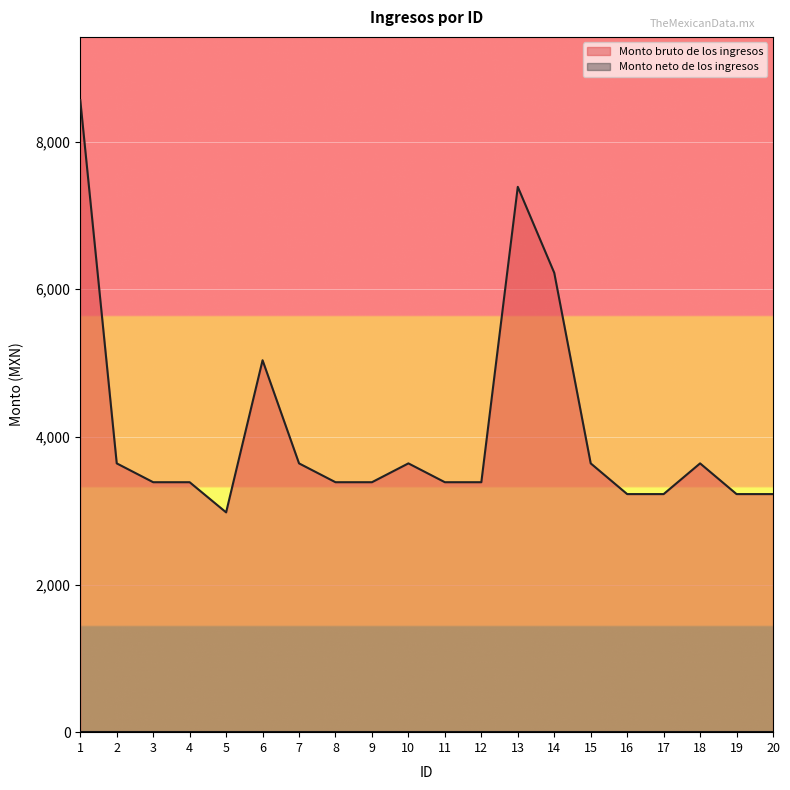

What is the value of the 16th point from the left?

3225.0